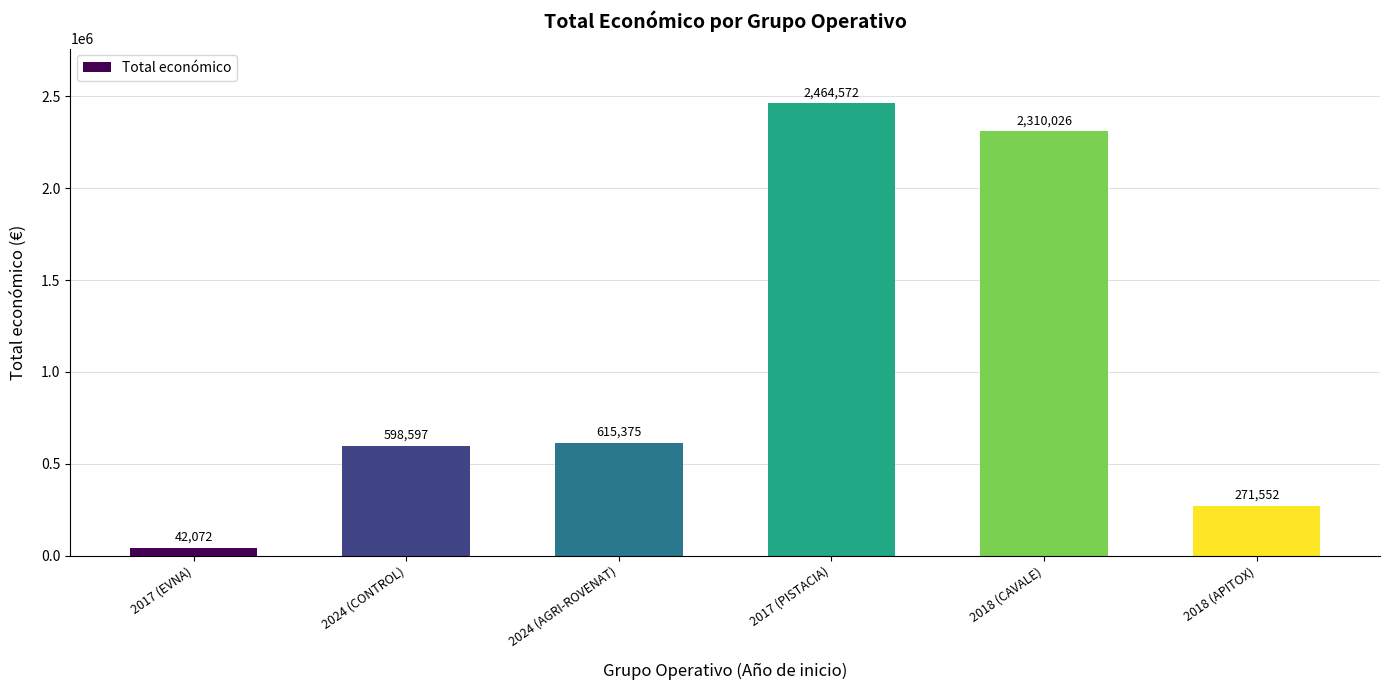

What is the difference between the maximum and second lowest values?

2193020